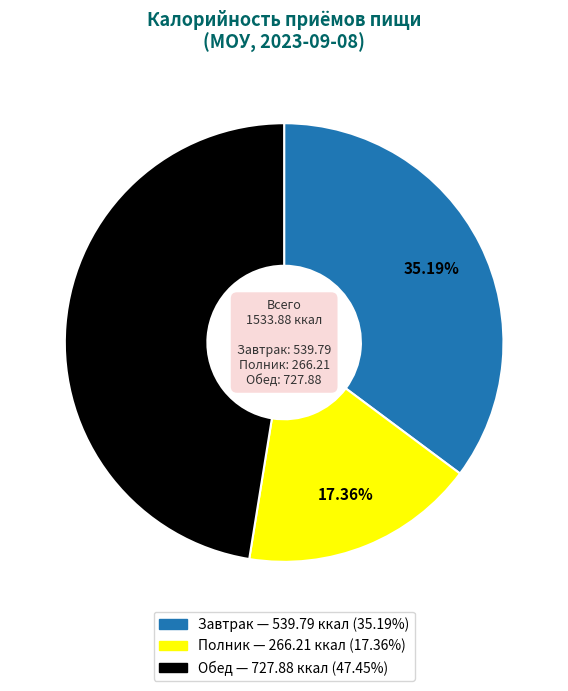

How many segments does this pie chart have?

3